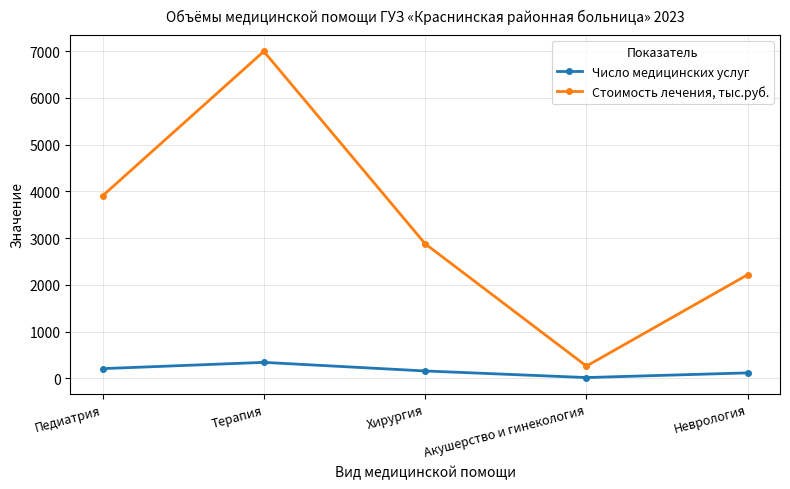

Reading left to right, what are all the values shown in this chart?

Число медицинских услуг: Педиатрия=208.0	Терапия=342.0	Хирургия=158.0	Акушерство и гинекология=17.0	Неврология=117.0
Стоимость лечения, тыс.руб.: Педиатрия=3905.3	Терапия=6996.5	Хирургия=2880.1	Акушерство и гинекология=262.5	Неврология=2218.6